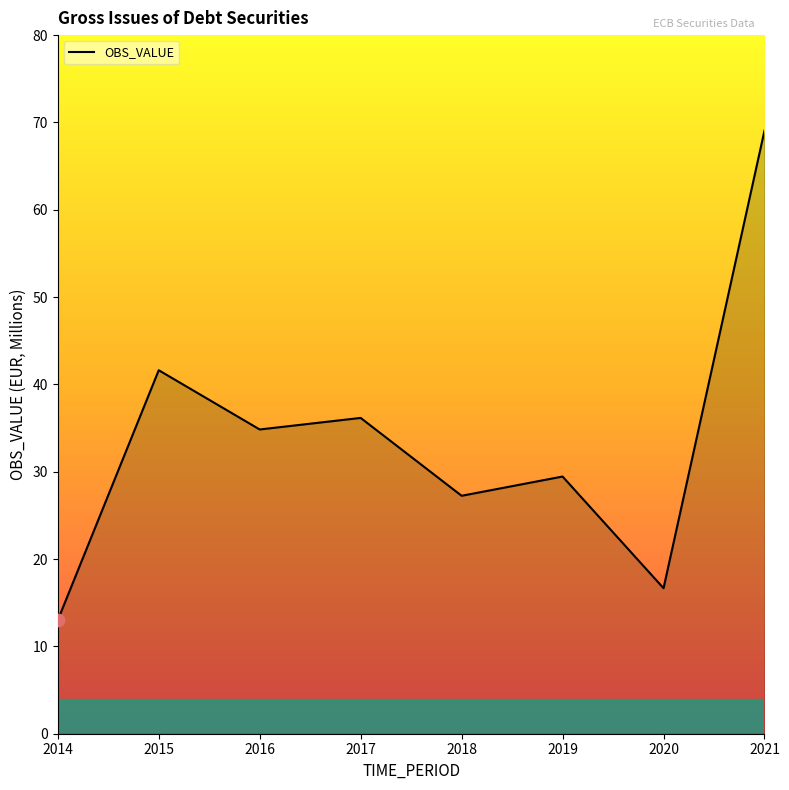

Approximately how many times larger is the value at 2014 compared to 2017?

0.4